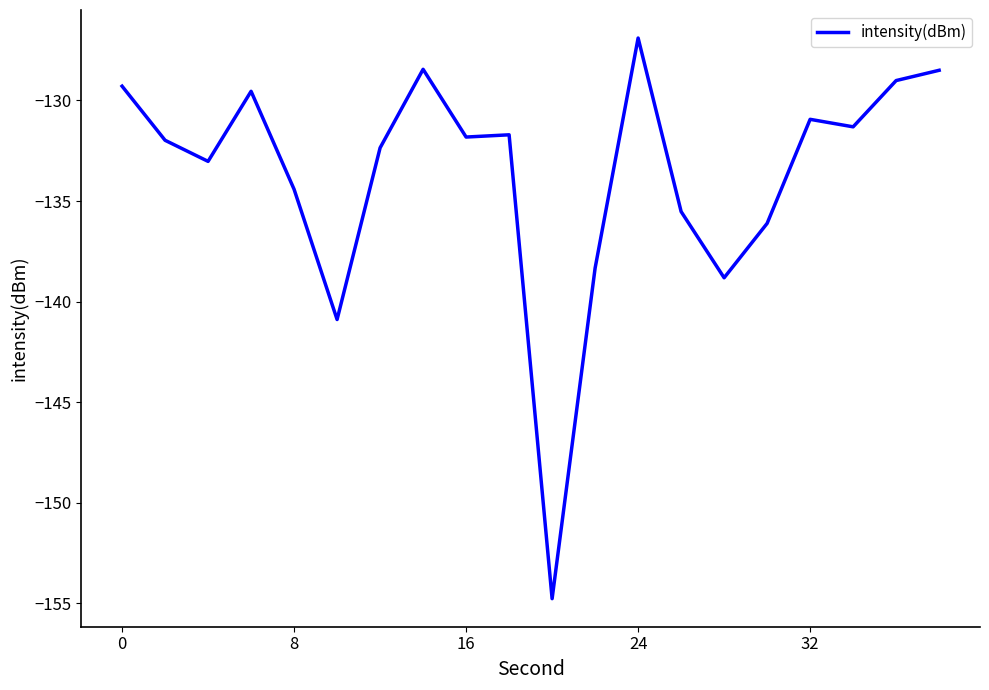

What is the difference between the maximum and minimum values?

27.9